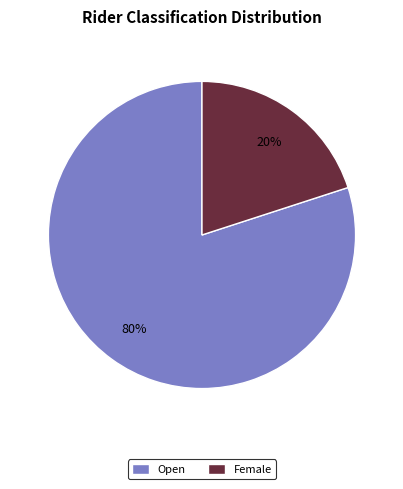

Rank the categories by value from highest to lowest.

Open, Female